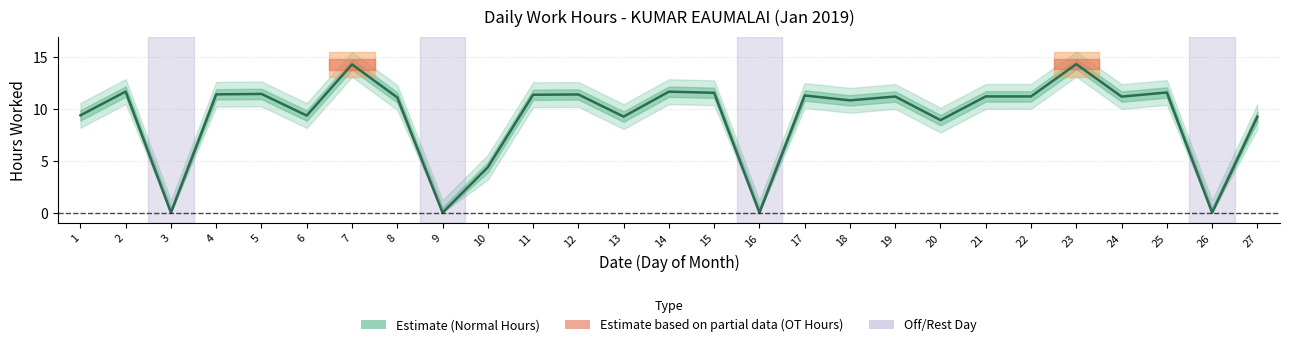

What is the sum of all values?

249.8